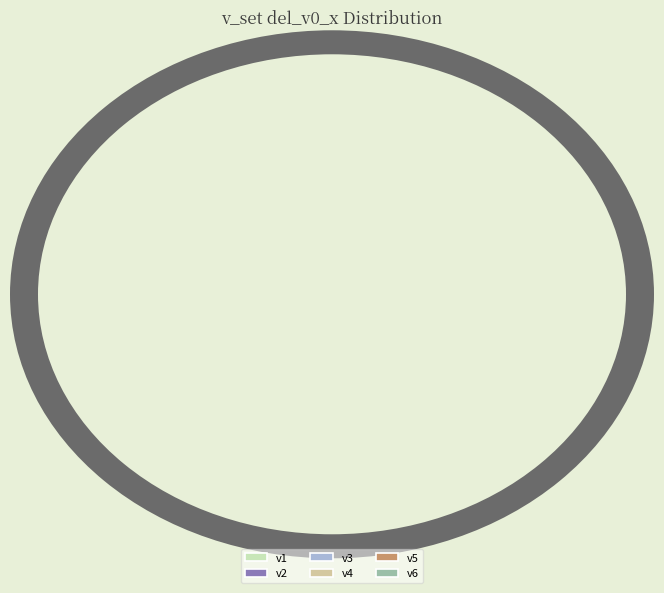

What is the ratio of the value at v6 to the value at v2?

0.6